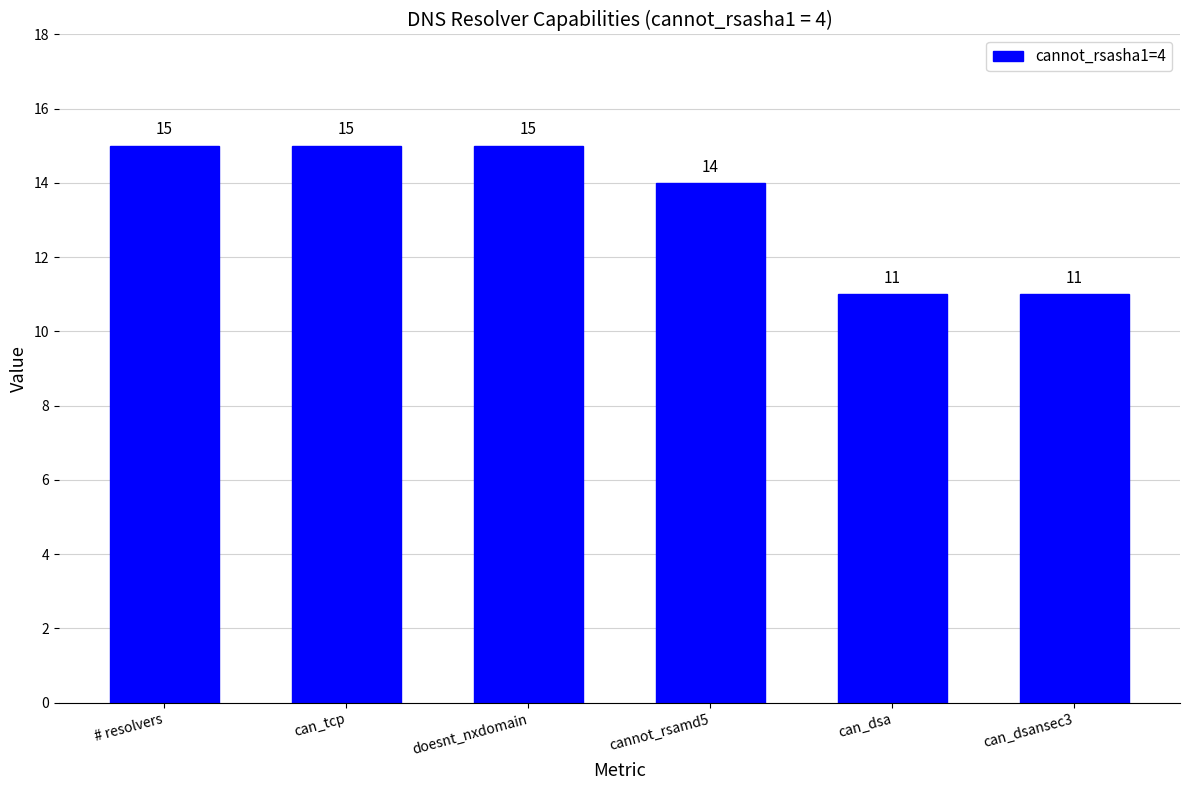

Reading left to right, transcribe all the data shown in this chart.

# resolvers=15	can_tcp=15	doesnt_nxdomain=15	cannot_rsamd5=14	can_dsa=11	can_dsansec3=11